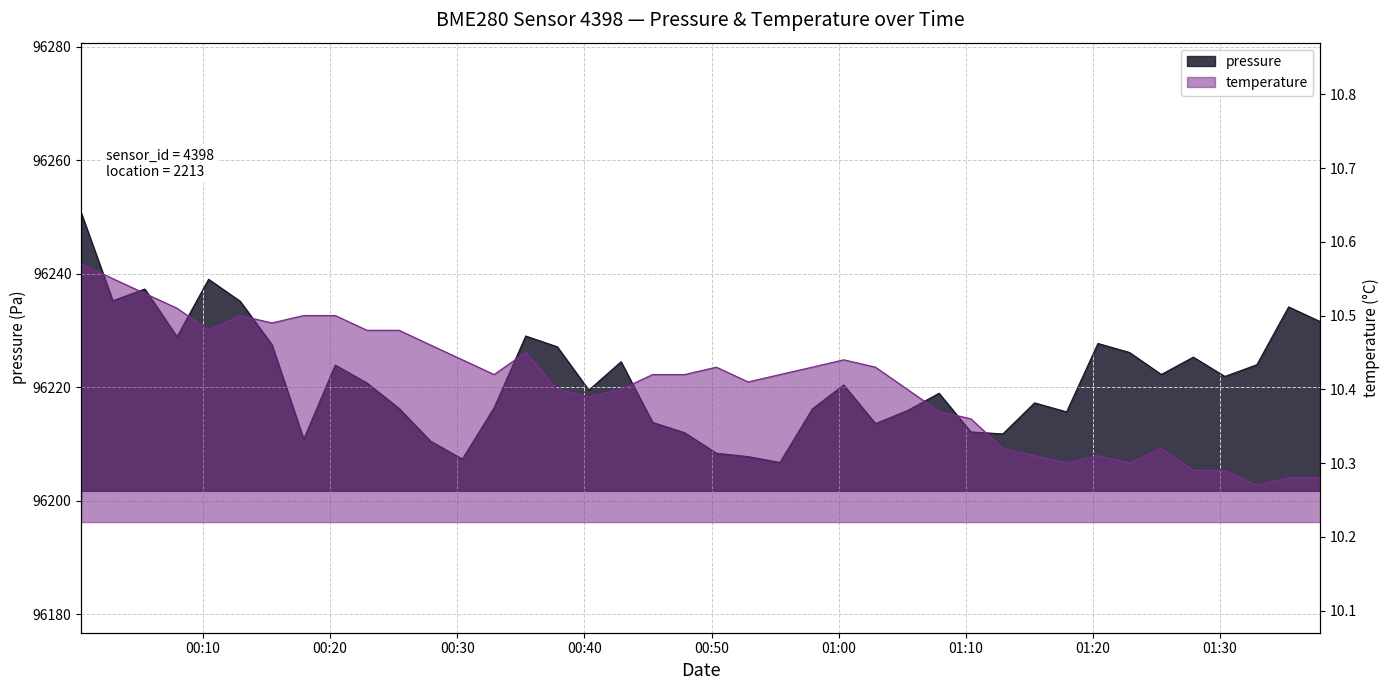

The value of temperature at 2023-03-14T00:50:23 is 10.4. True or false?

True